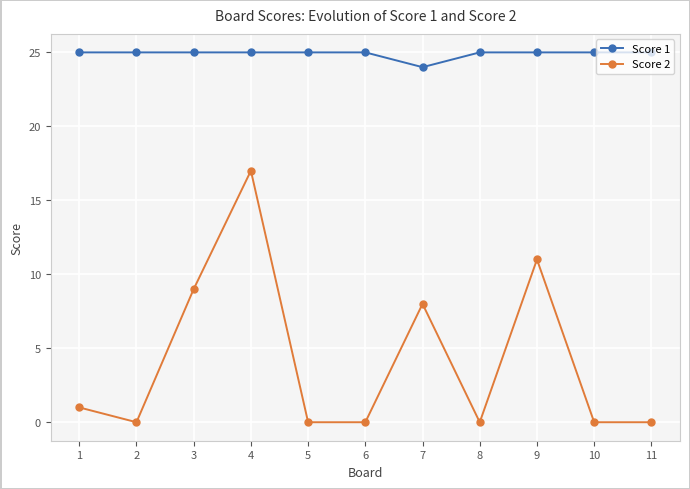

Reading right to left, list all the values displayed in this chart.

Score 1: 11=25	10=25	9=25	8=25	7=24	6=25	5=25	4=25	3=25	2=25	1=25
Score 2: 11=0	10=0	9=11	8=0	7=8	6=0	5=0	4=17	3=9	2=0	1=1